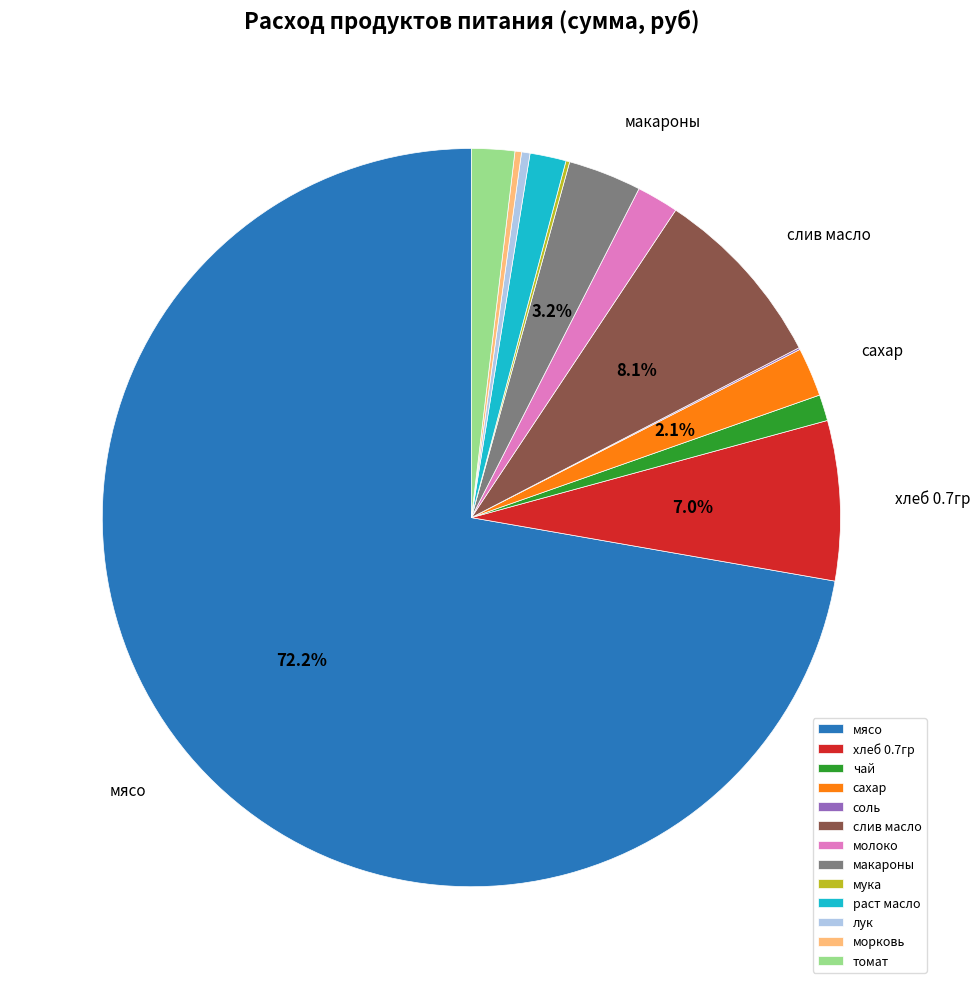

What is the largest slice in the pie chart?

мясо